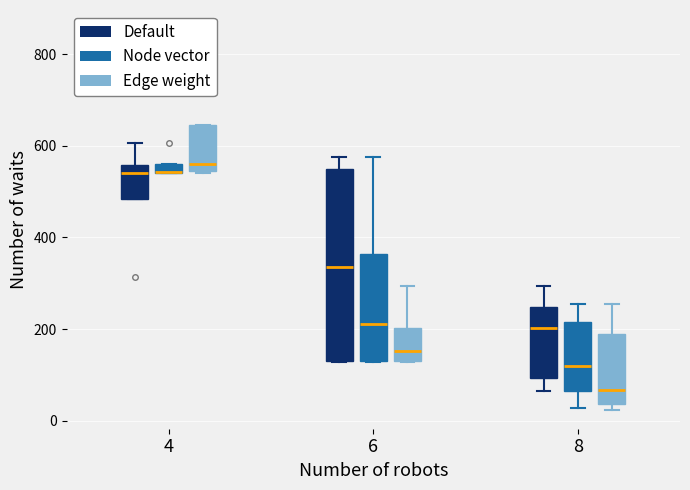

Comparing the boxes themselves (not the whiskers), which one is the tallest?

6 (Default)